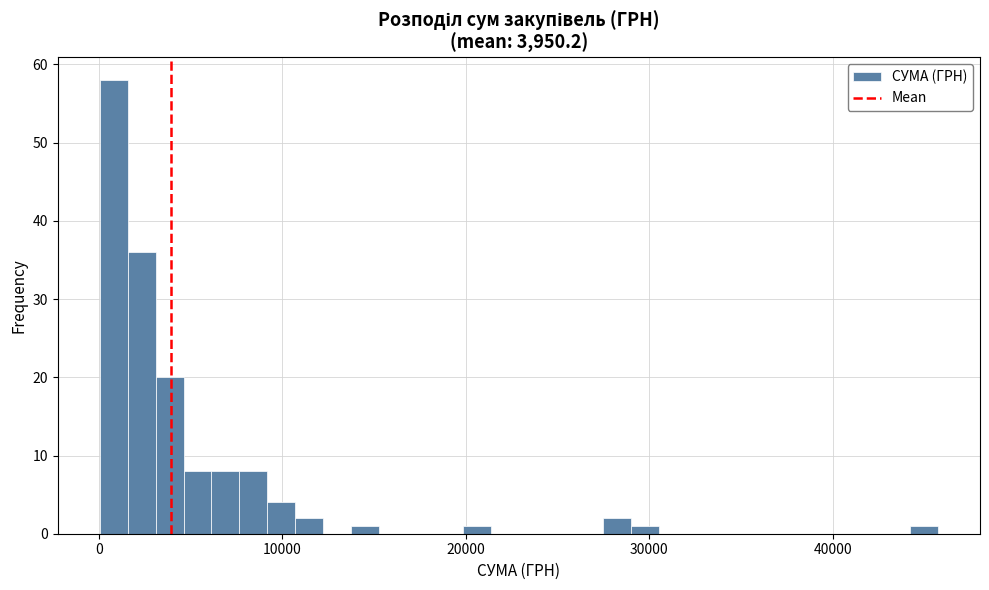

Around what value on the x-axis is the tallest bar? Give the approximate position of its centre, as read against the axis.

1000